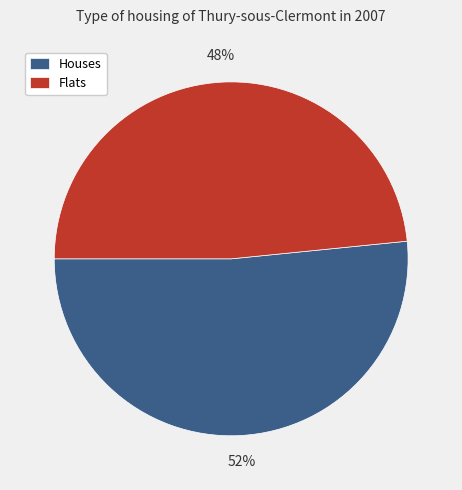

Is it true that Houses is 62% of the pie?

False